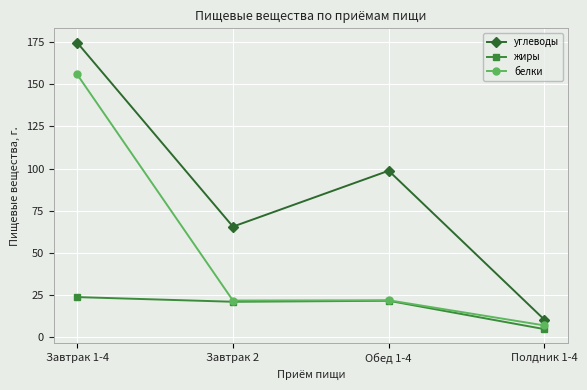

True or false: белки has a value of 155.8 at Завтрак 1-4.

True